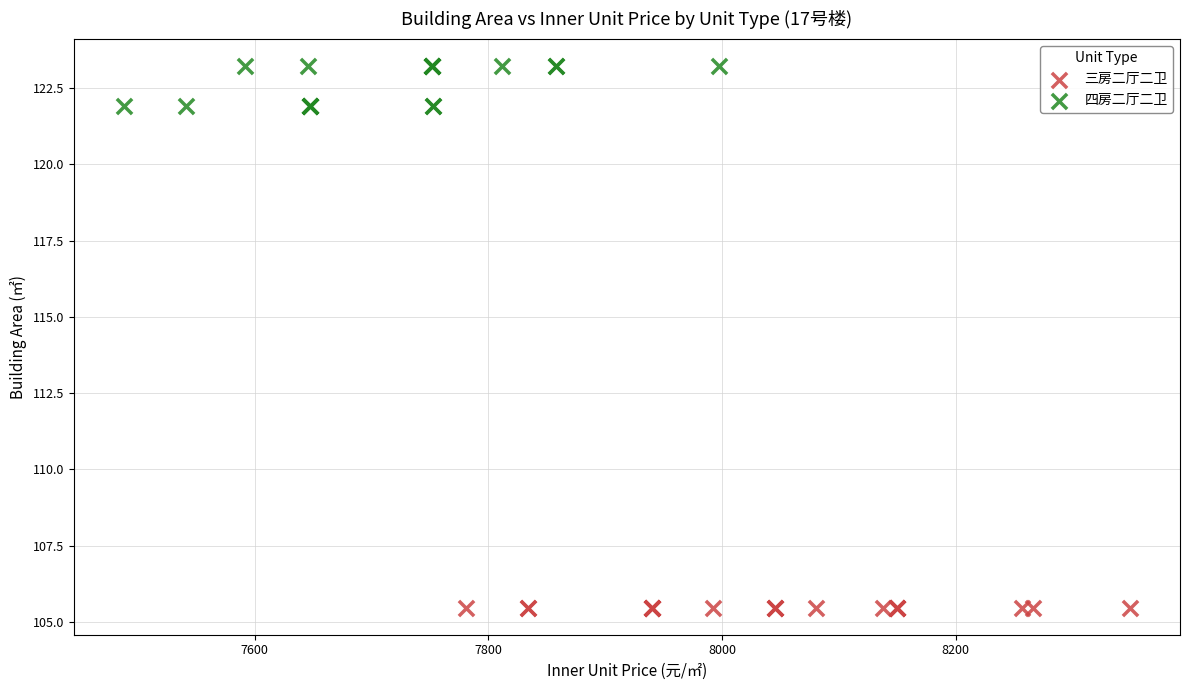

Which series contains the lowest Y value?

三房二厅二卫